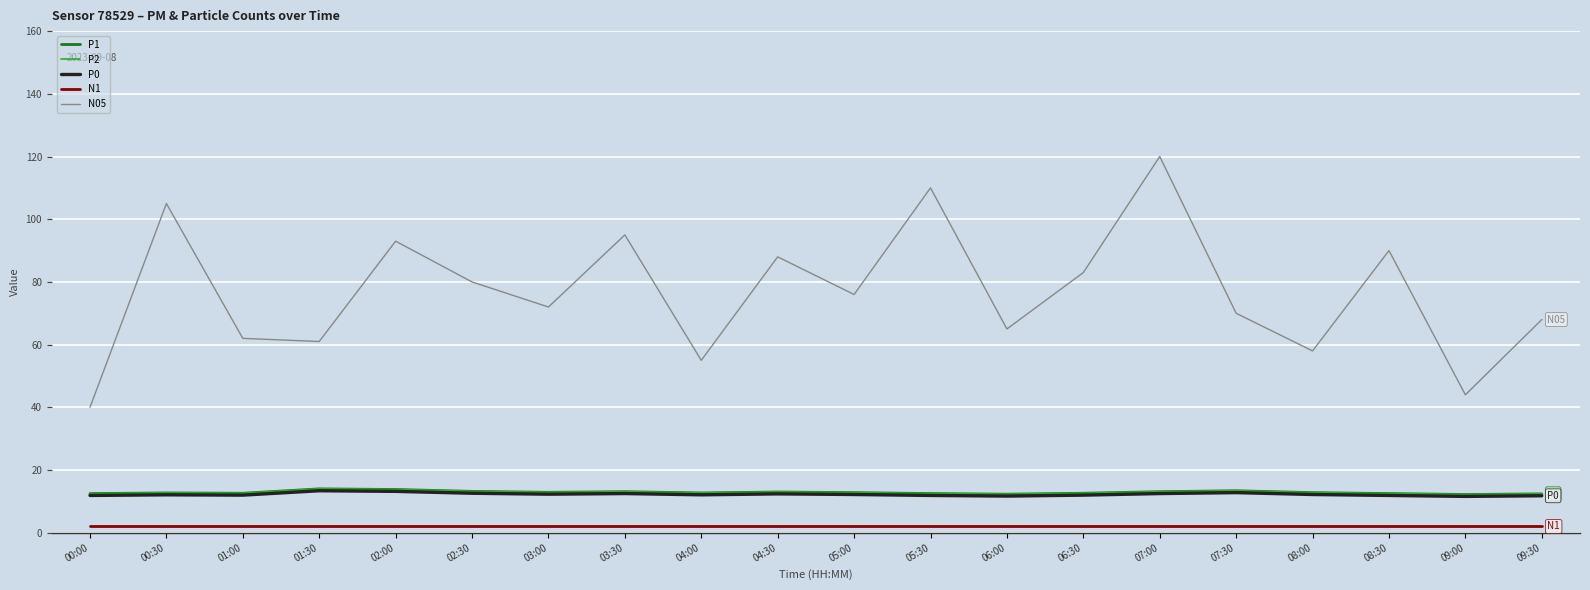

At how many categories does at least one series exceed 58?

16